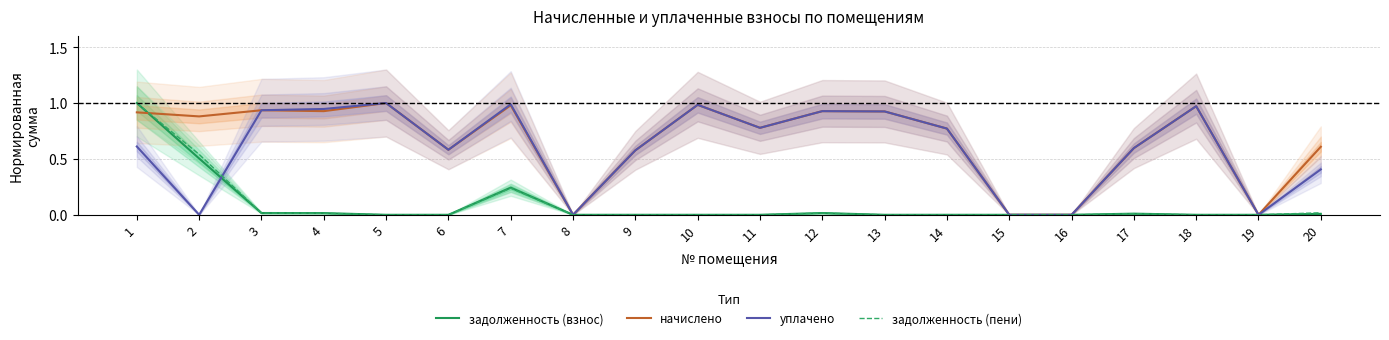

The начислено series shows 1.0 at 7. True or false?

True